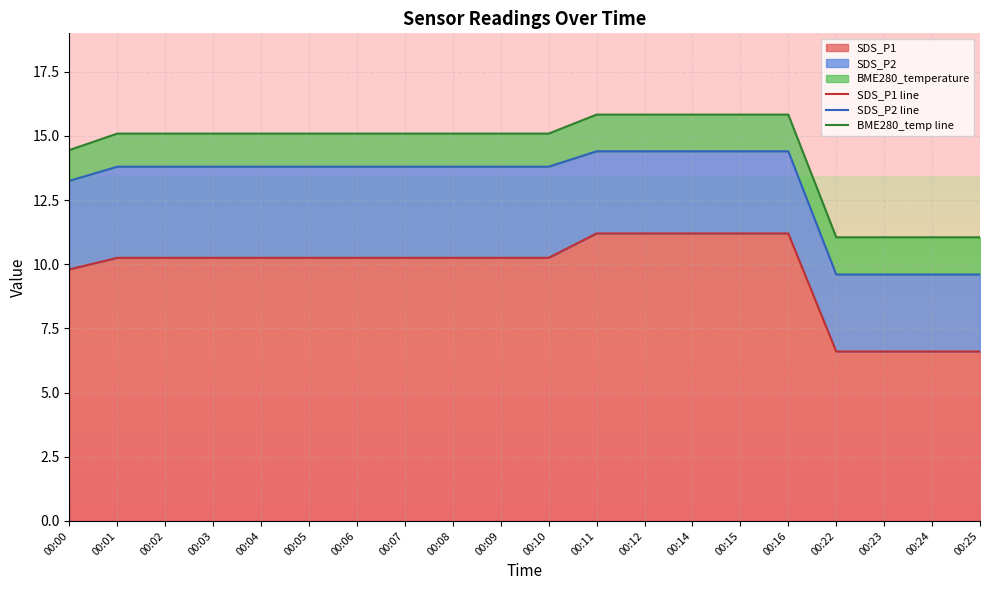

Reading left to right, transcribe all the data shown in this chart.

SDS_P1 line: 00:00=9.8	00:01=10.2	00:02=10.2	00:03=10.2	00:04=10.2	00:05=10.2	00:06=10.2	00:07=10.2	00:08=10.2	00:09=10.2	00:10=10.2	00:11=11.2	00:12=11.2	00:14=11.2	00:15=11.2	00:16=11.2	00:22=6.6	00:23=6.6	00:24=6.6	00:25=6.6
SDS_P2 line: 00:00=13.2	00:01=13.8	00:02=13.8	00:03=13.8	00:04=13.8	00:05=13.8	00:06=13.8	00:07=13.8	00:08=13.8	00:09=13.8	00:10=13.8	00:11=14.4	00:12=14.4	00:14=14.4	00:15=14.4	00:16=14.4	00:22=9.6	00:23=9.6	00:24=9.6	00:25=9.6
BME280_temp line: 00:00=14.4	00:01=15.1	00:02=15.1	00:03=15.1	00:04=15.1	00:05=15.1	00:06=15.1	00:07=15.1	00:08=15.1	00:09=15.1	00:10=15.1	00:11=15.8	00:12=15.8	00:14=15.8	00:15=15.8	00:16=15.8	00:22=11.1	00:23=11.1	00:24=11.1	00:25=11.1